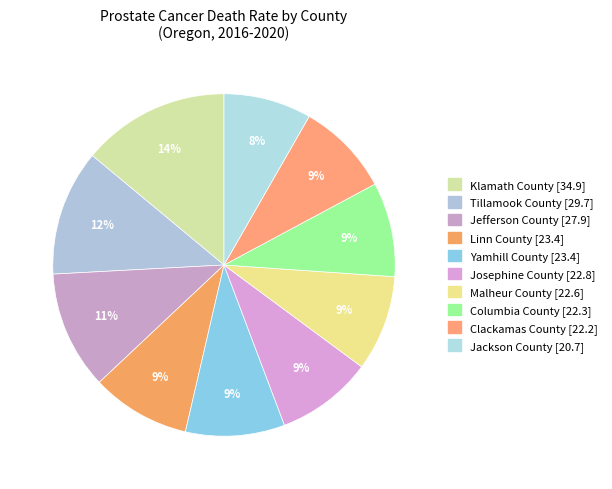

The Jackson County slice represents 2% of the pie. True or false?

False